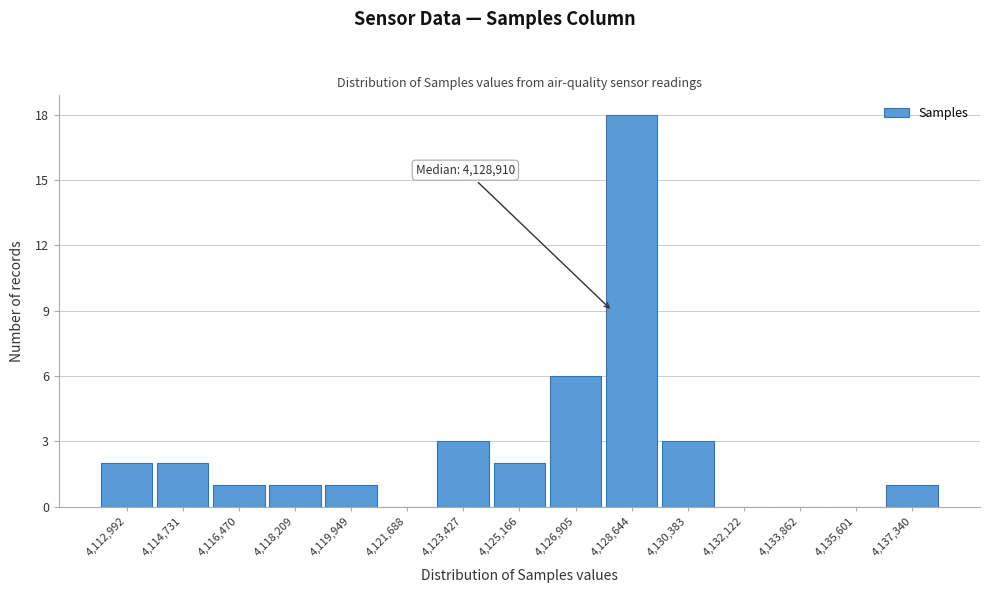

Reading left to right, transcribe all the data shown in this chart.

4,112,992=2	4,114,731=2	4,116,470=1	4,118,209=1	4,119,949=1	4,121,688=0	4,123,427=3	4,125,166=2	4,126,905=6	4,128,644=18	4,130,383=3	4,132,122=0	4,133,862=0	4,135,601=0	4,137,340=1